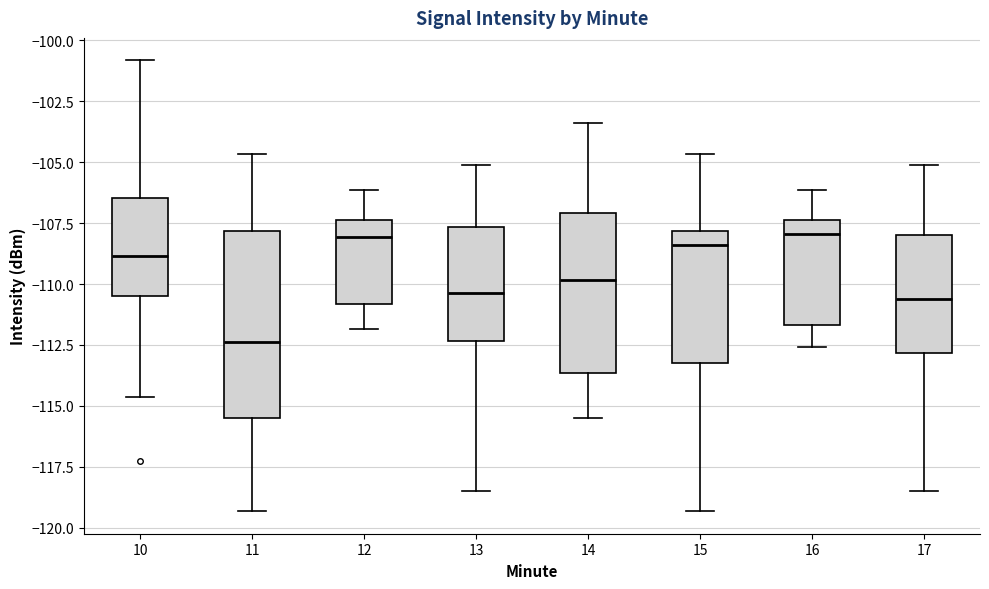

Reading left to right, transcribe this box plot: for each box, give where its median line is, the range the box spans, and where its two whiskers end, as read against the y-axis. The values are not printed on the chart, so give them approximately, as read against the axis.

10: median -109.0, box -110.5 to -106.5, whiskers -114.5 to -101.0
11: median -112.5, box -115.5 to -108.0, whiskers -119.5 to -104.5
12: median -108.0, box -111.0 to -107.5, whiskers -112.0 to -106.0
13: median -110.5, box -112.5 to -107.5, whiskers -118.5 to -105.0
14: median -110.0, box -113.5 to -107.0, whiskers -115.5 to -103.5
15: median -108.5, box -113.0 to -108.0, whiskers -119.5 to -104.5
16: median -108.0, box -111.5 to -107.5, whiskers -112.5 to -106.0
17: median -110.5, box -113.0 to -108.0, whiskers -118.5 to -105.0